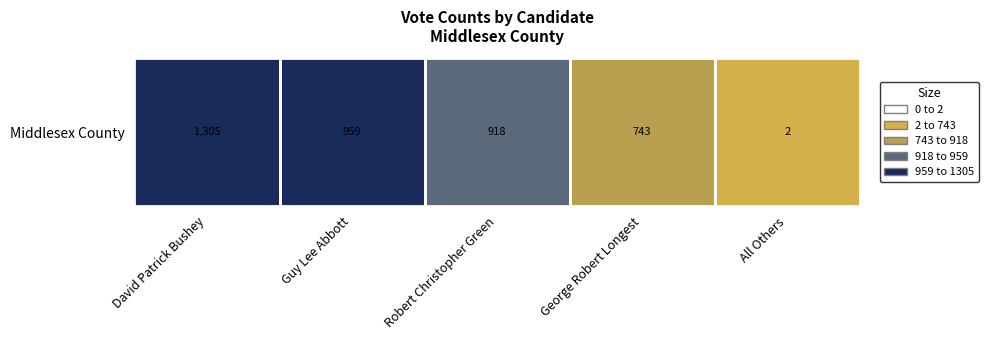

Reading left to right, transcribe all the data shown in this chart.

1305	959	918	743	2